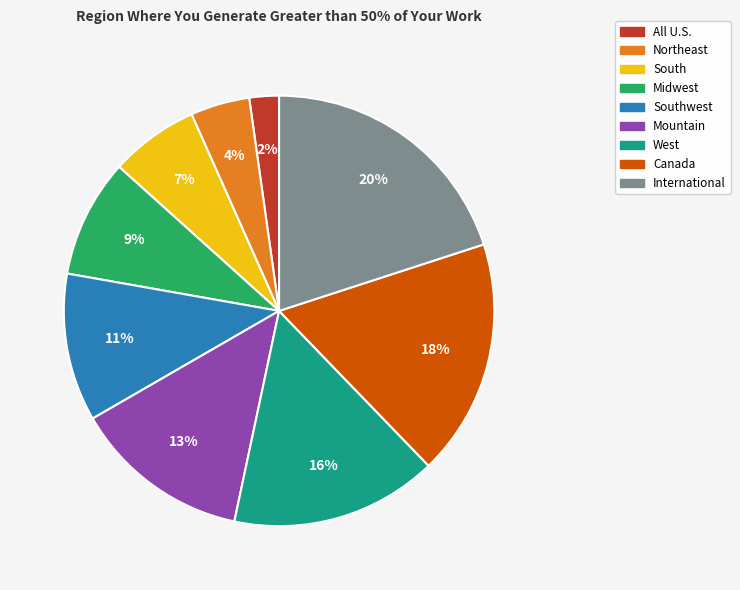

How many slices are in this pie chart?

9